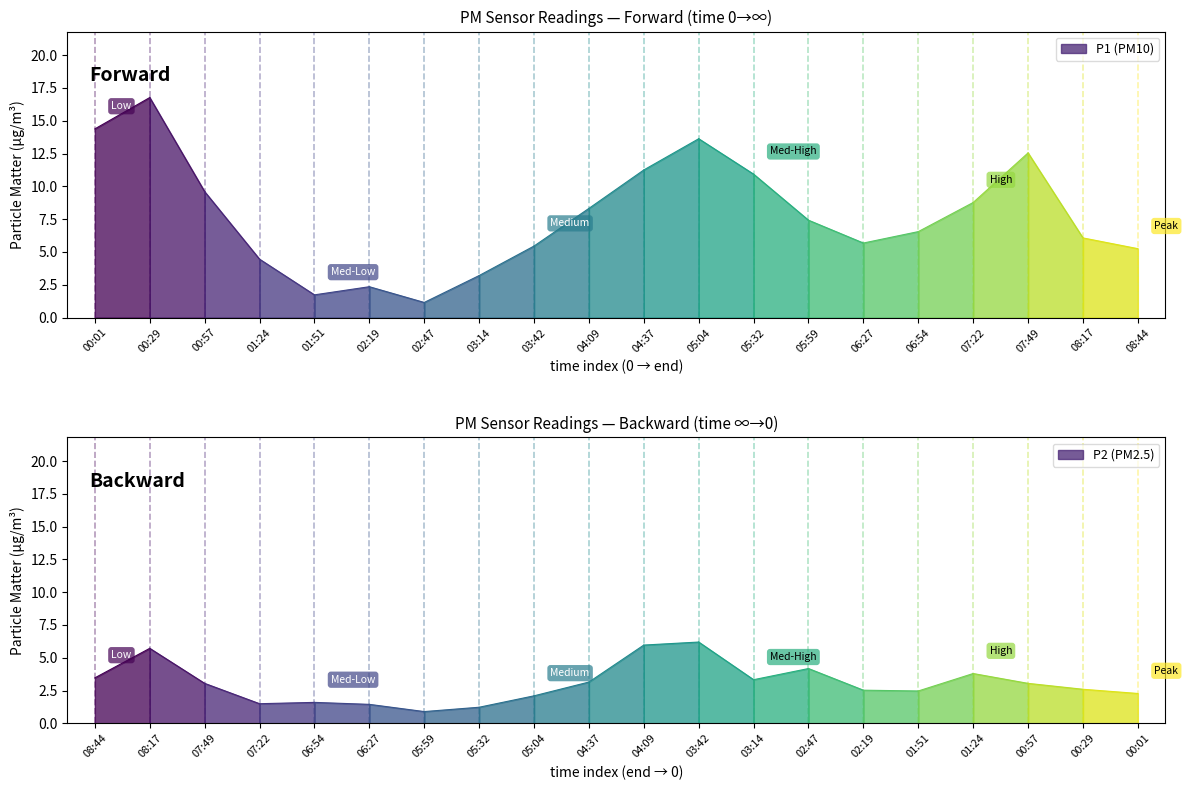

At which category is the sum across all series the highest?

00:29